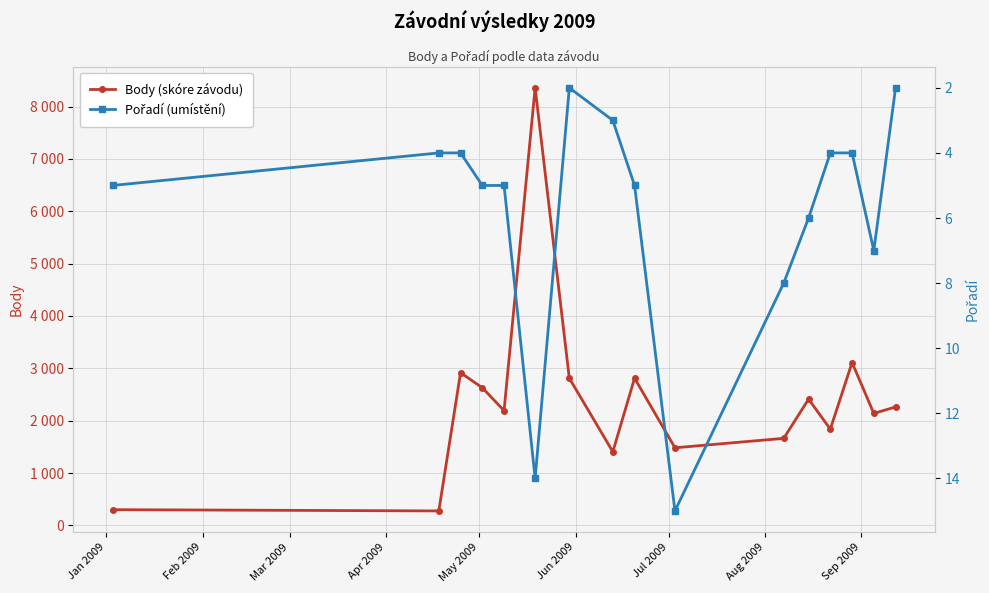

Is the value of Pořadí (umístění) at Feb 2009 greater than the value of Body (skóre závodu) at Jul 2009?

No